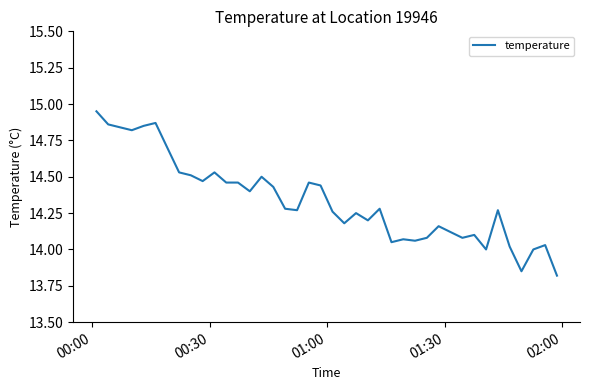

What is the difference between the maximum and minimum values?

1.1